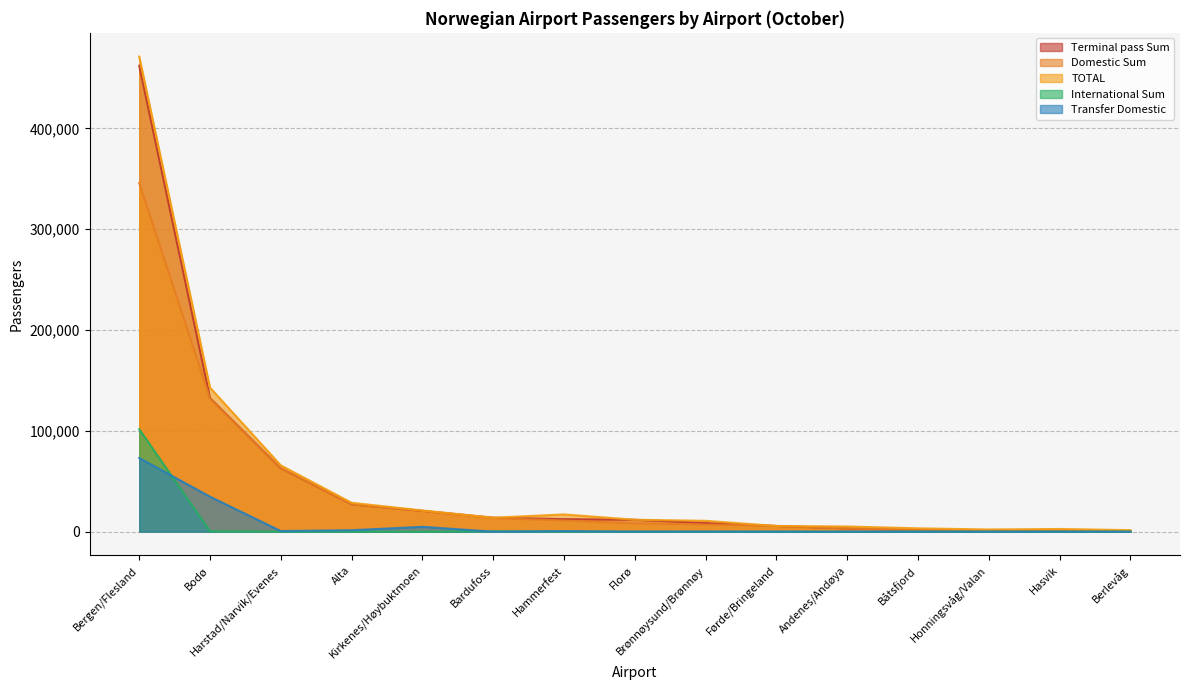

What is the difference between the second highest and second lowest values in the TOTAL series?

140629